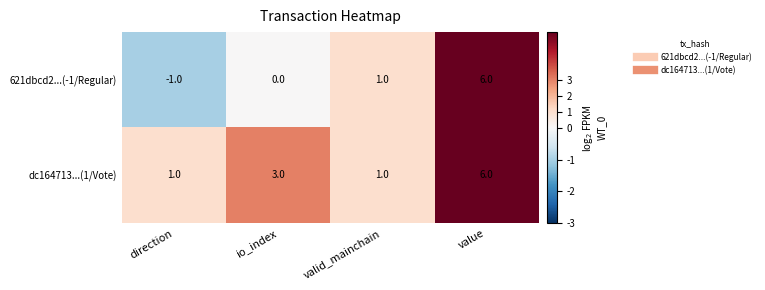

Between direction and io_index, which series saw the biggest shift?

dc164713...(1/Vote)